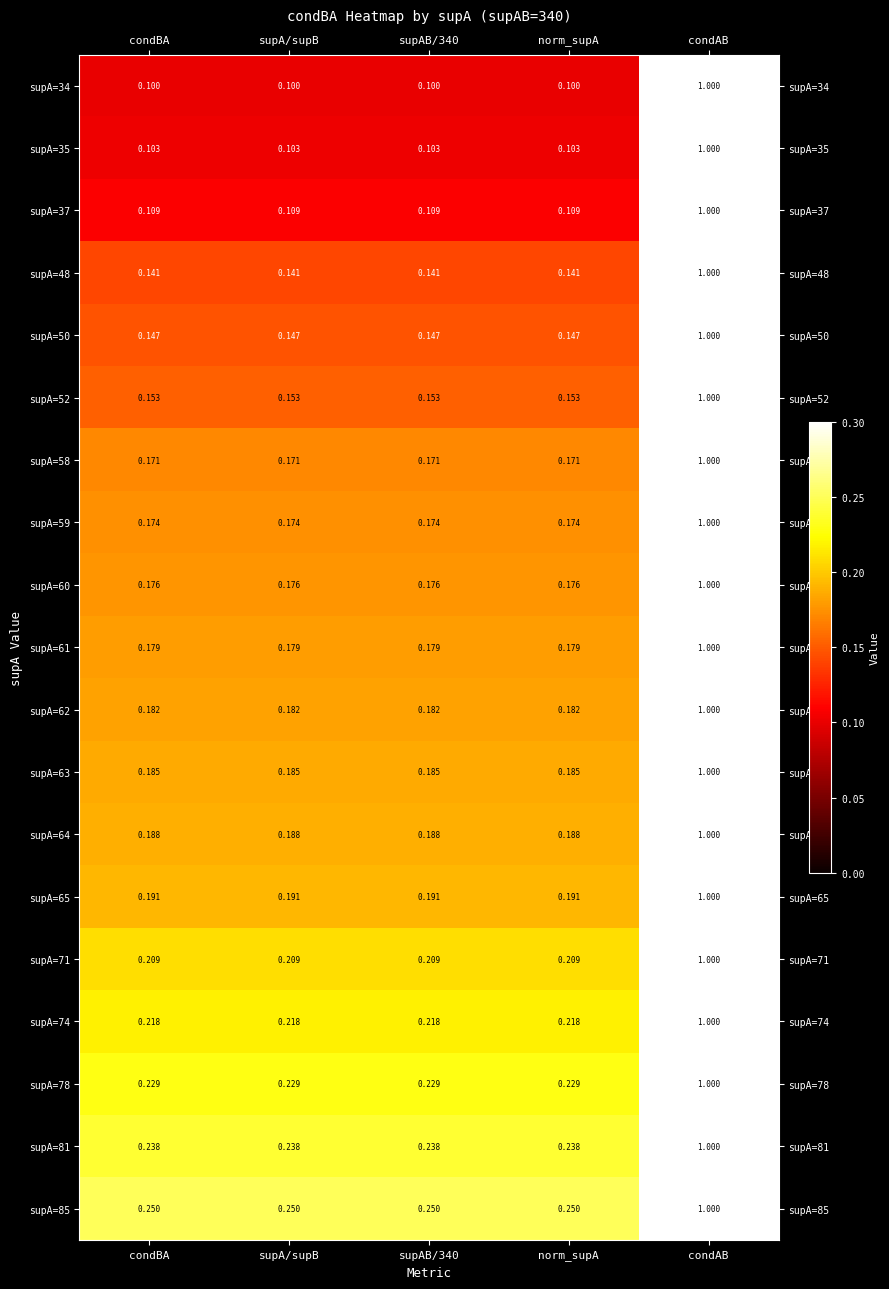

At which label does supA=35 reach its peak?

condAB